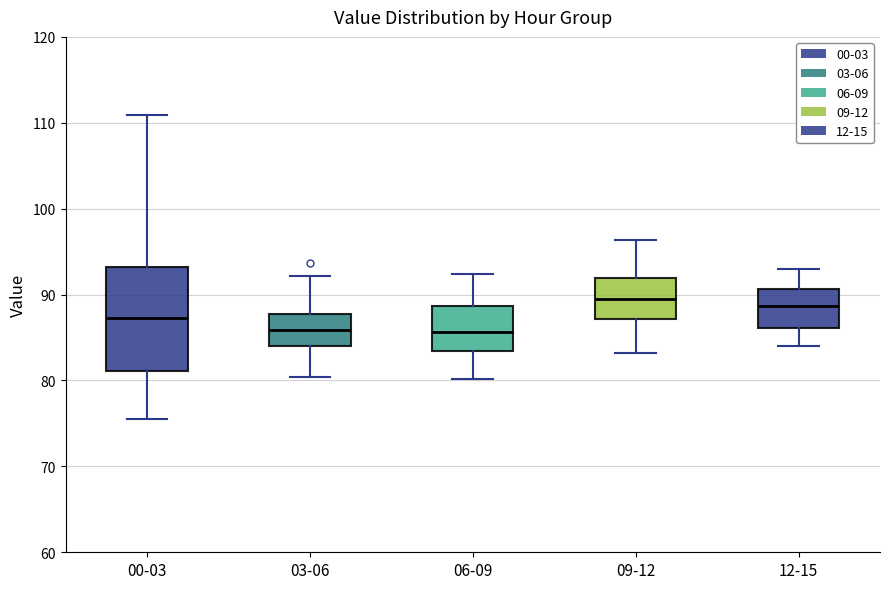

Where is the upper edge of the box for 03-06 on the y-axis? The values are not printed on the chart, so give them approximately, as read against the axis.

88